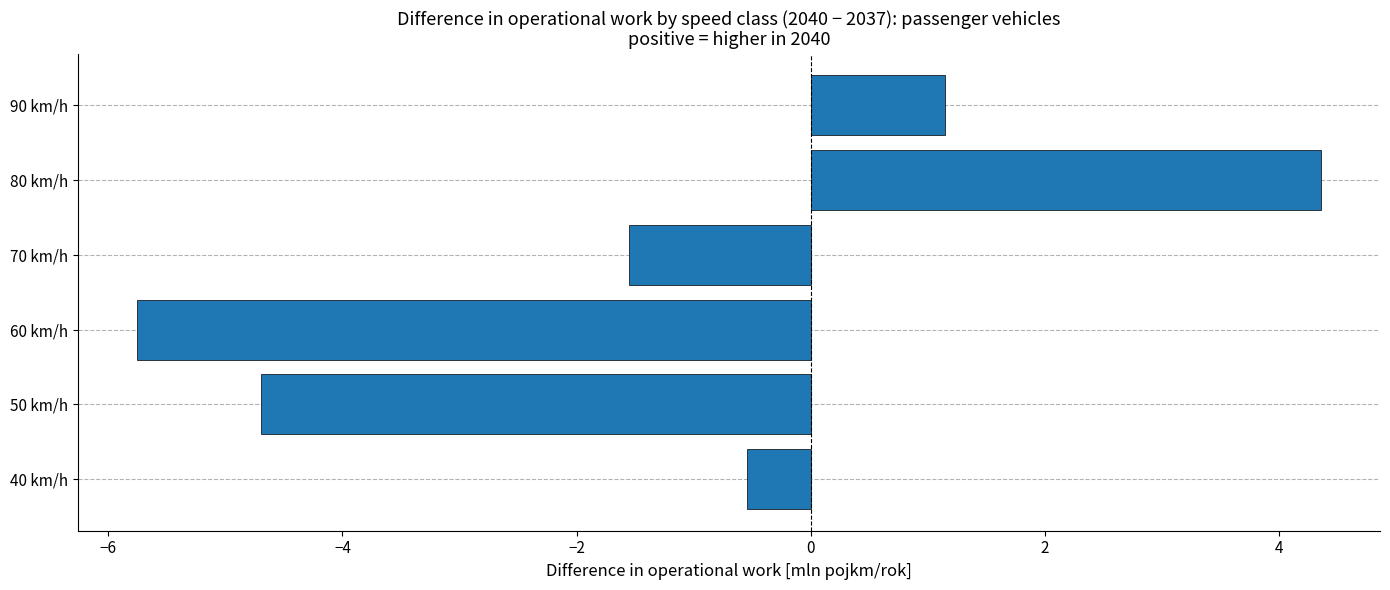

Reading bottom to top, what are all the values shown in this chart?

-0.5	-4.7	-5.8	-1.6	4.4	1.1